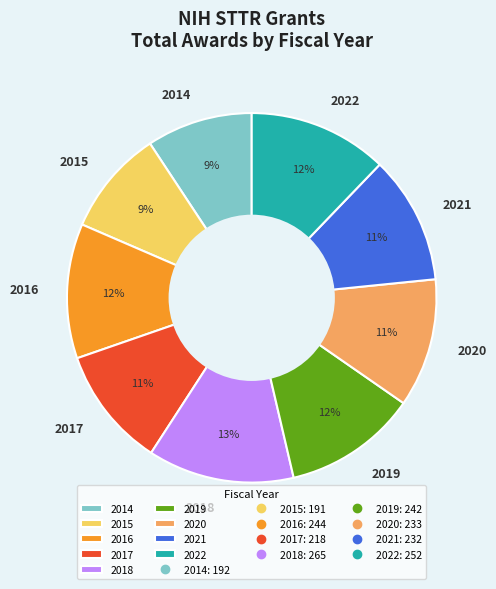

Combined, do 2021 and 2022 account for over 50%?

No